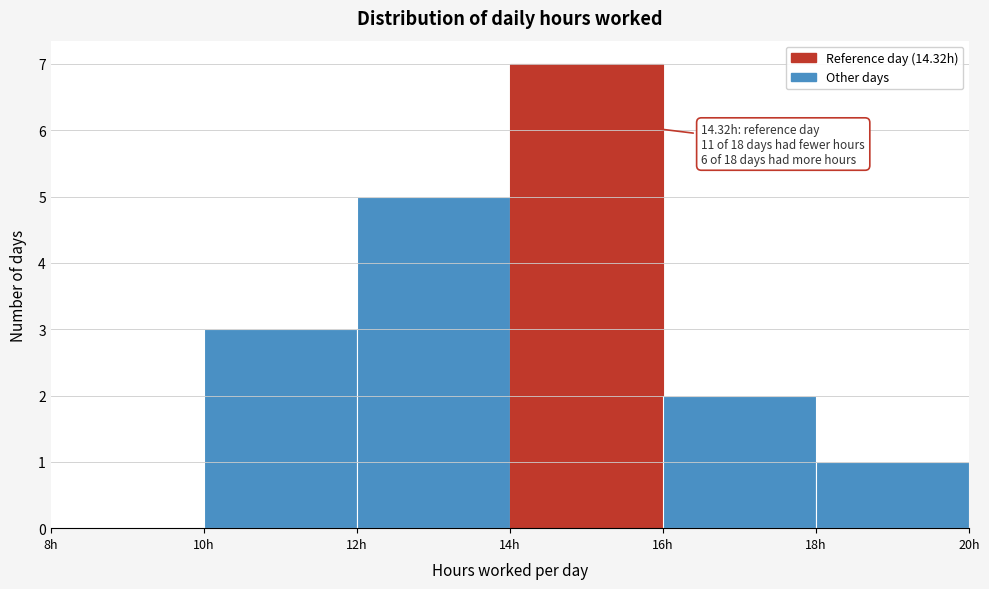

Which range on the x-axis has the tallest bar?

14 to 16